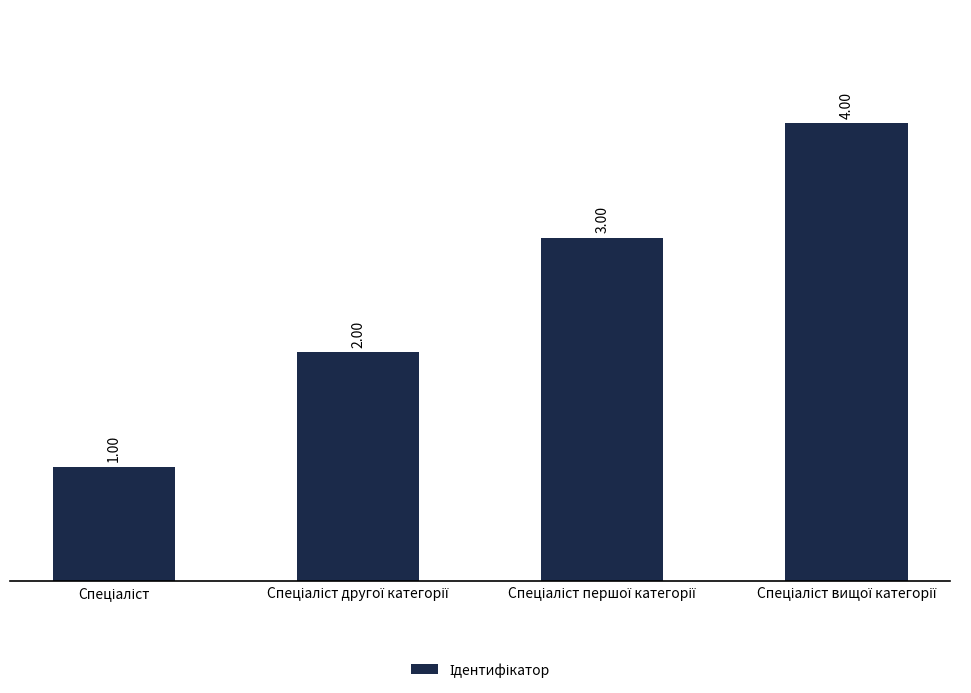

What is the sum of all values?

10